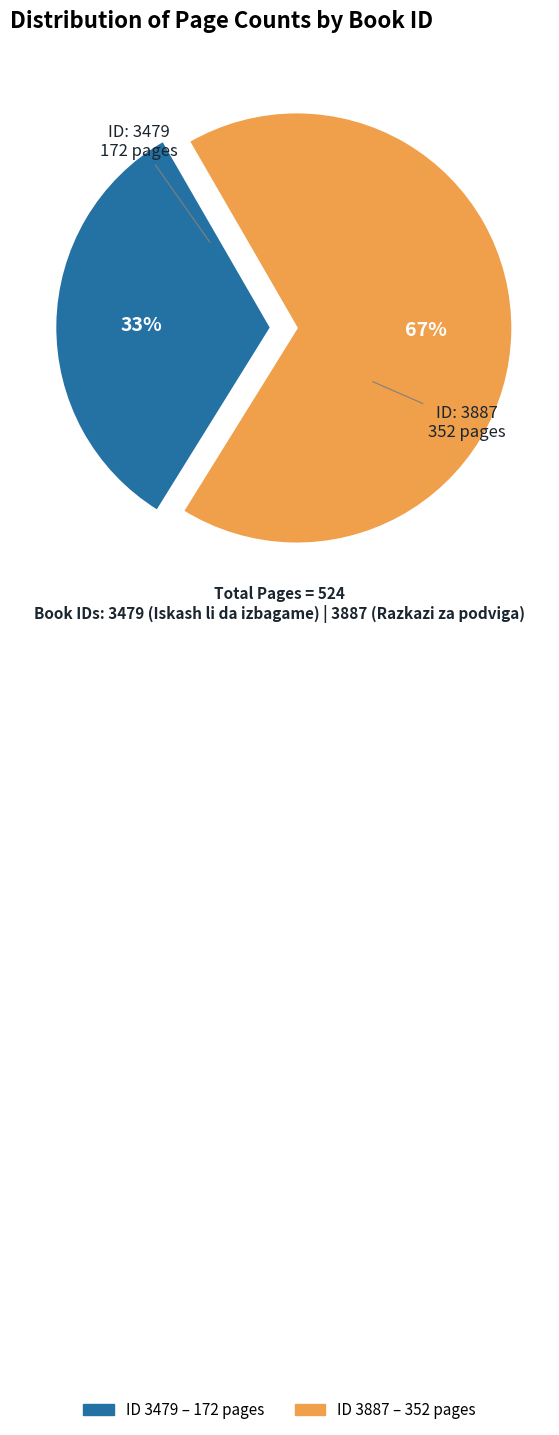

Does any single category account for the majority?

Yes